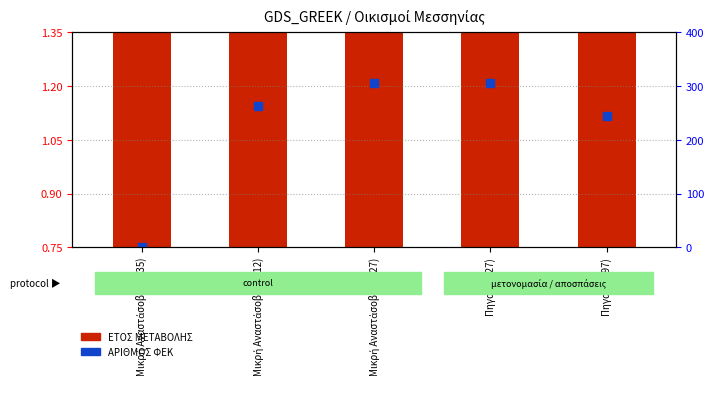

What is the total value across all series at Μικρή Αναστάσοβα (1912)?

2.0